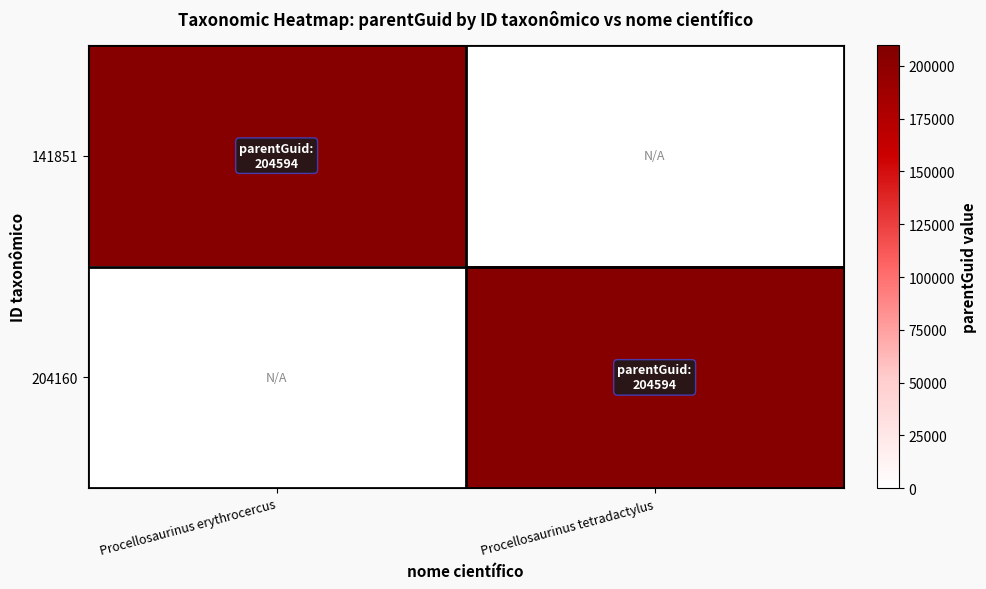

Reading right to left, extract all data points from this chart.

141851: Procellosaurinus tetradactylus=0	Procellosaurinus erythrocercus=204594
204160: Procellosaurinus tetradactylus=204594	Procellosaurinus erythrocercus=0